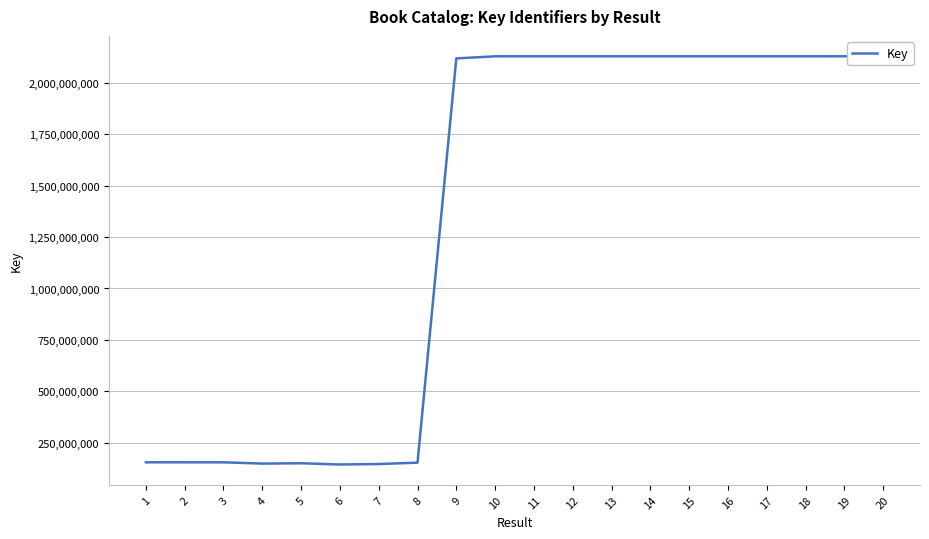

What is the maximum value shown in the chart?

2130409415